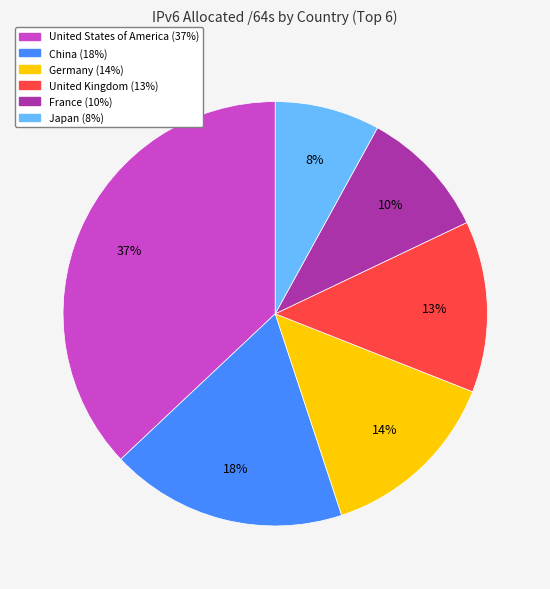

Which has a higher value, Germany or China?

China